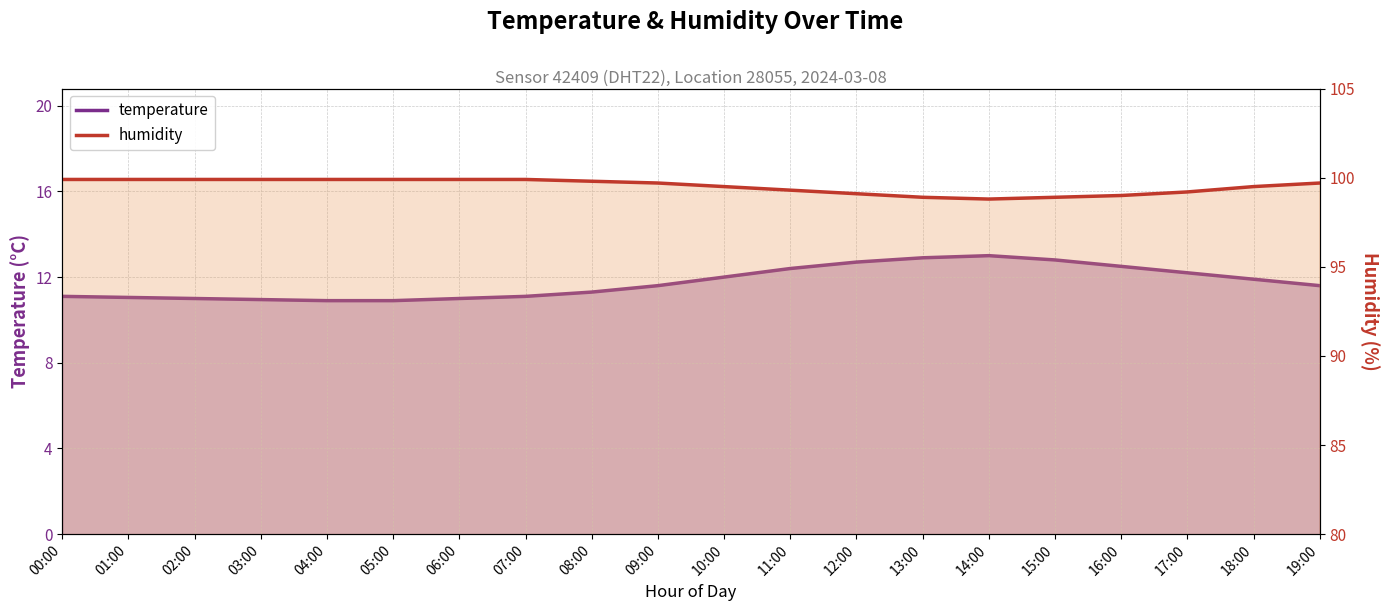

At how many categories does at least one series exceed 66?

20